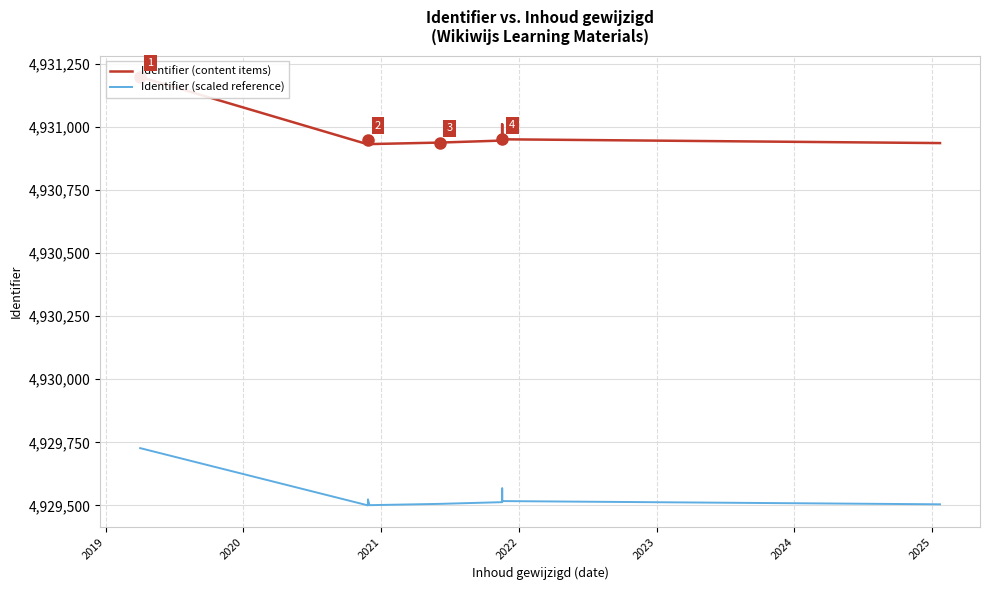

Is it true that Identifier (scaled reference) equals 4929518.7 at 2024?

True